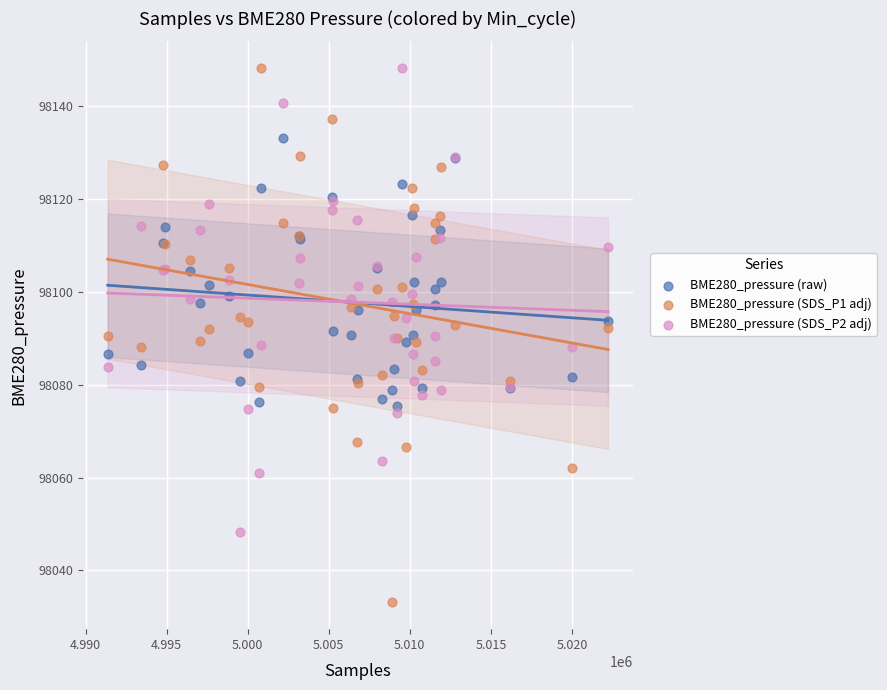

Which series has the largest Y range (max minus min)?

BME280_pressure (SDS_P1 adj)